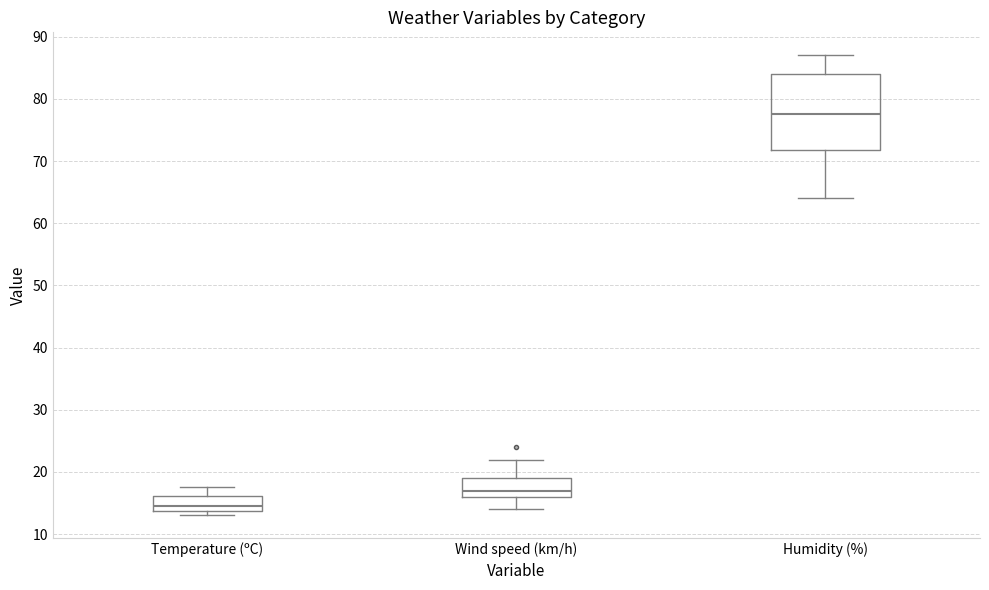

Which box is the tallest, from its lower edge to its upper edge?

Humidity (%)